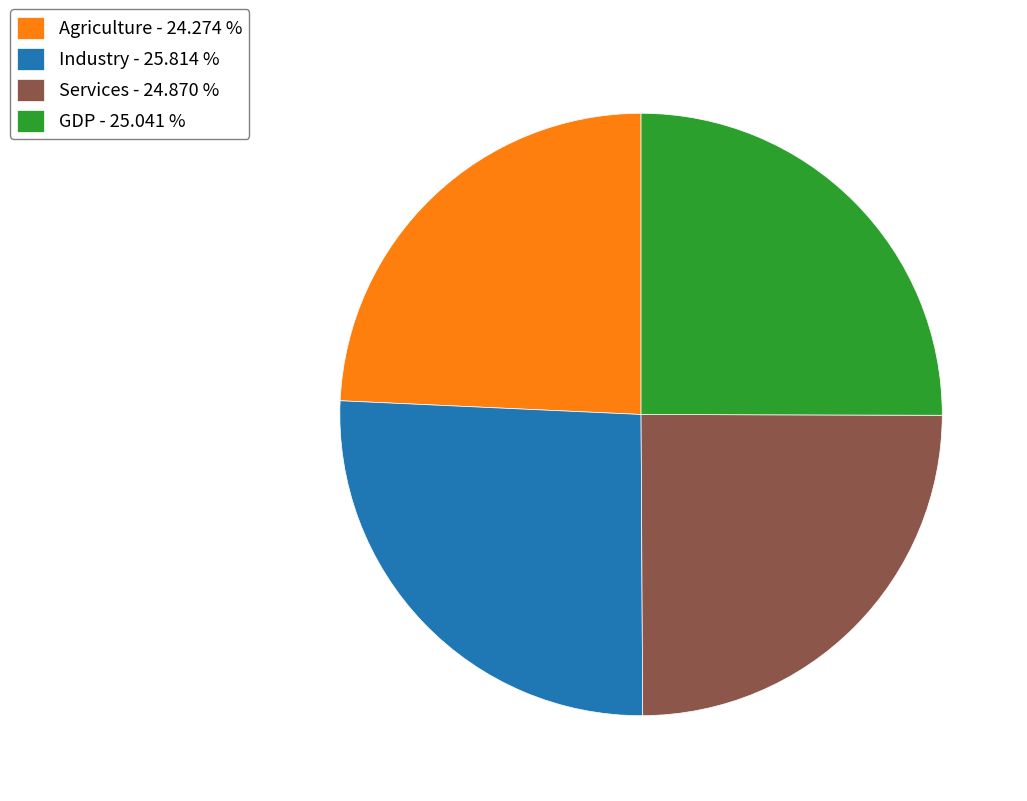

Between GDP - 25.041 % and Industry - 25.814 %, which is larger?

Industry - 25.814 %